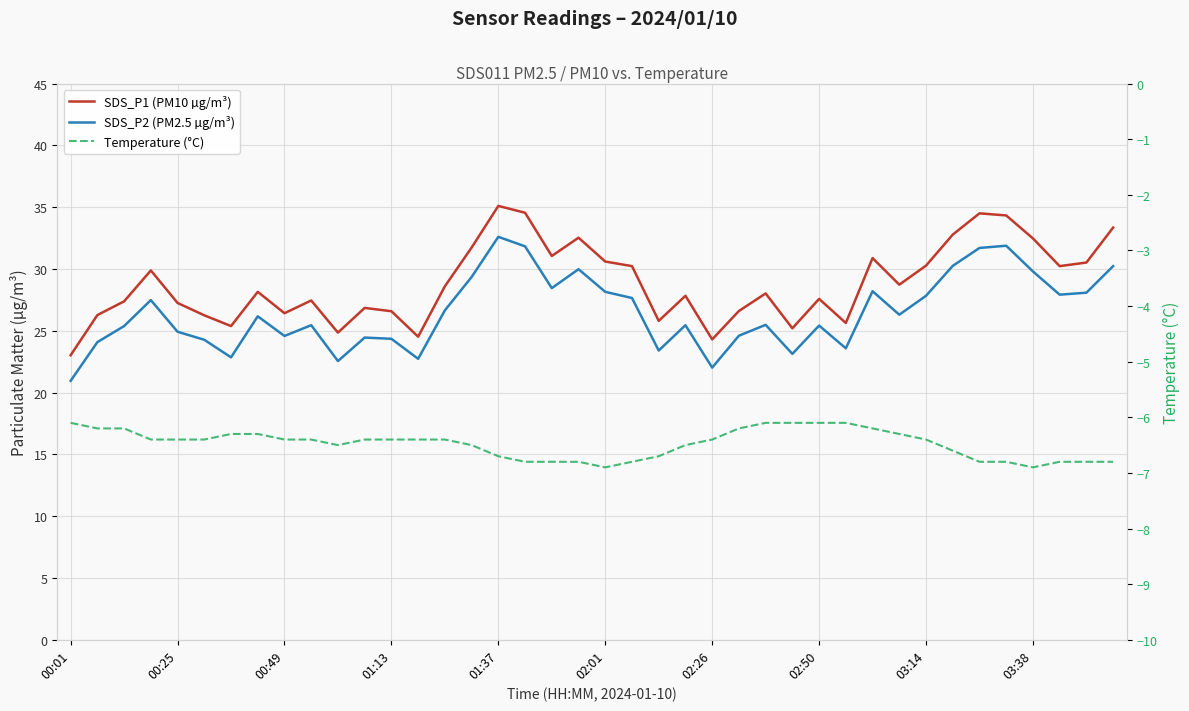

What is the average value of the SDS_P2 (PM2.5 µg/m³) series?

26.5